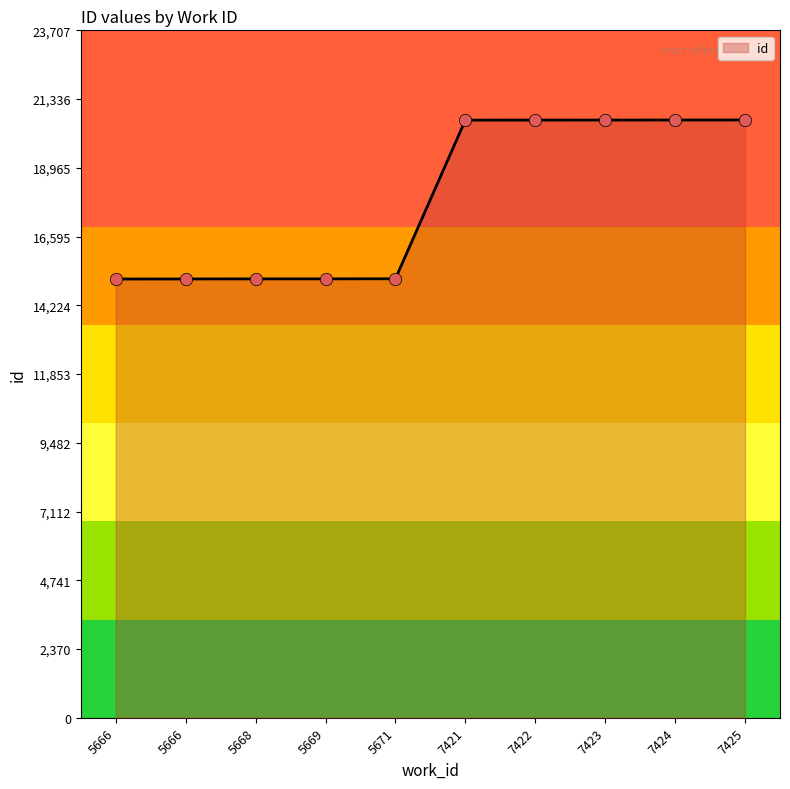

Between 5666 and 5668, which is larger?

5668